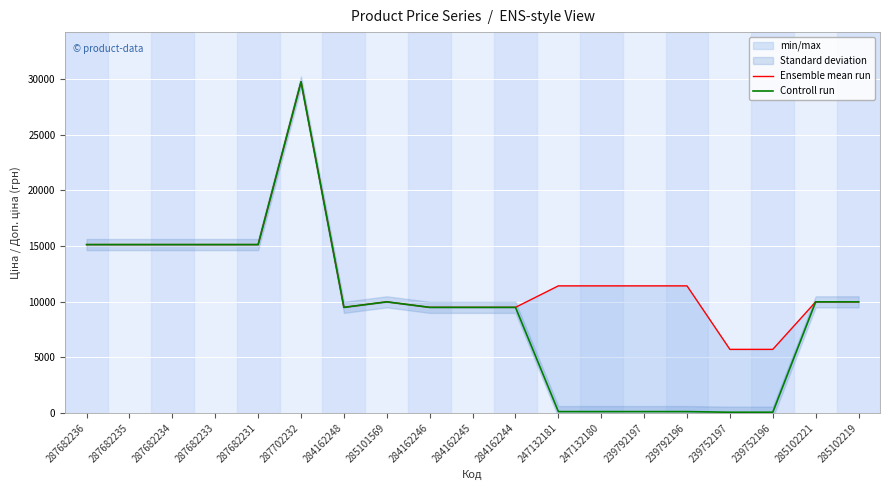

List the series in order of their overall mean, highest first.

Ensemble mean run, Controll run